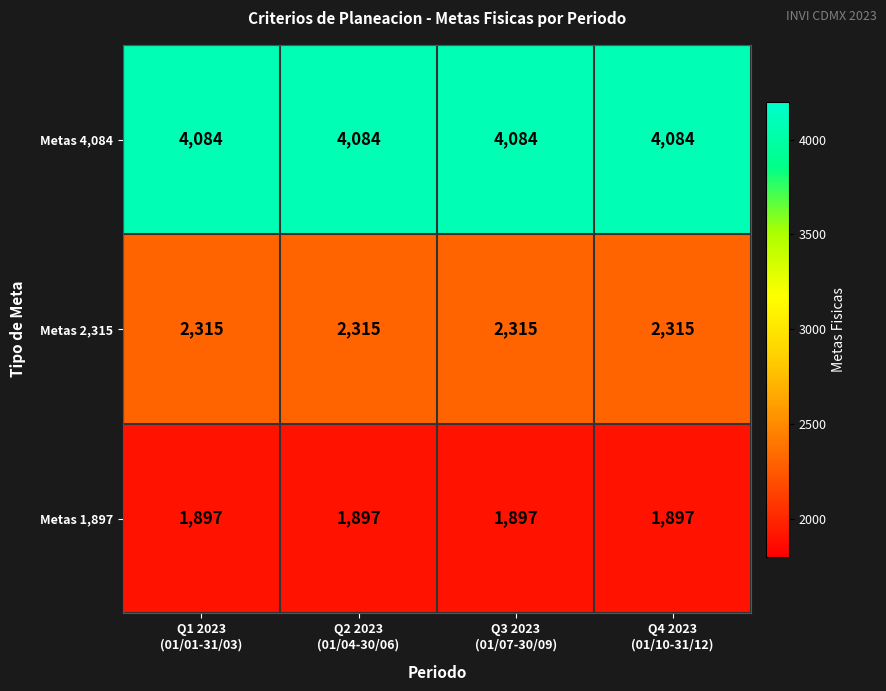

At Q2 2023
(01/04-30/06), list the series in order from largest to smallest.

Metas 4,084, Metas 2,315, Metas 1,897